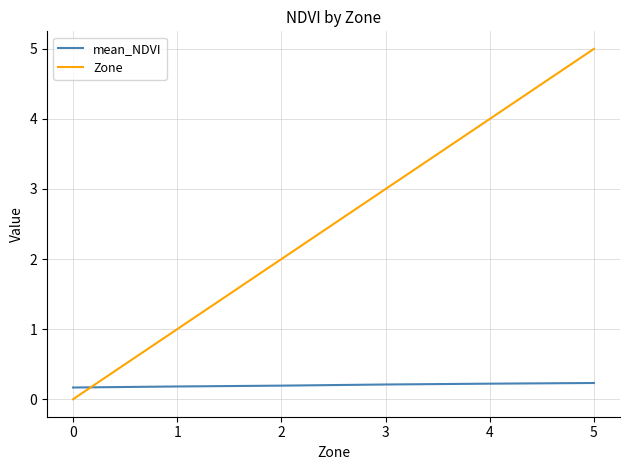

What is the average value of the Zone series?

2.5